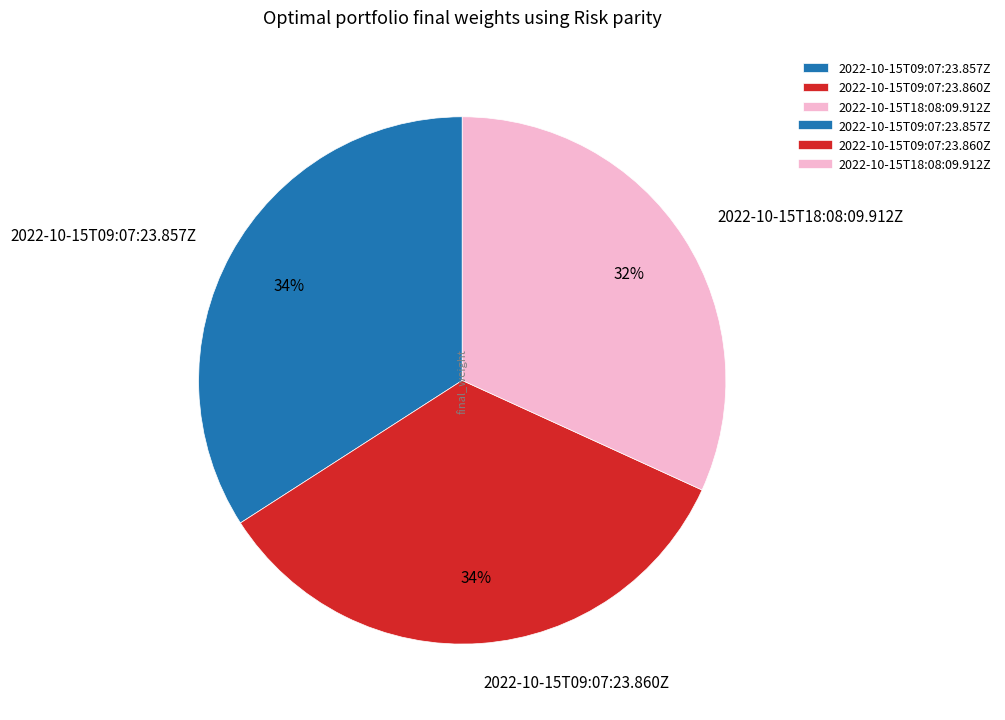

Is it true that 2022-10-15T09:07:23.860Z is 34% of the pie?

True